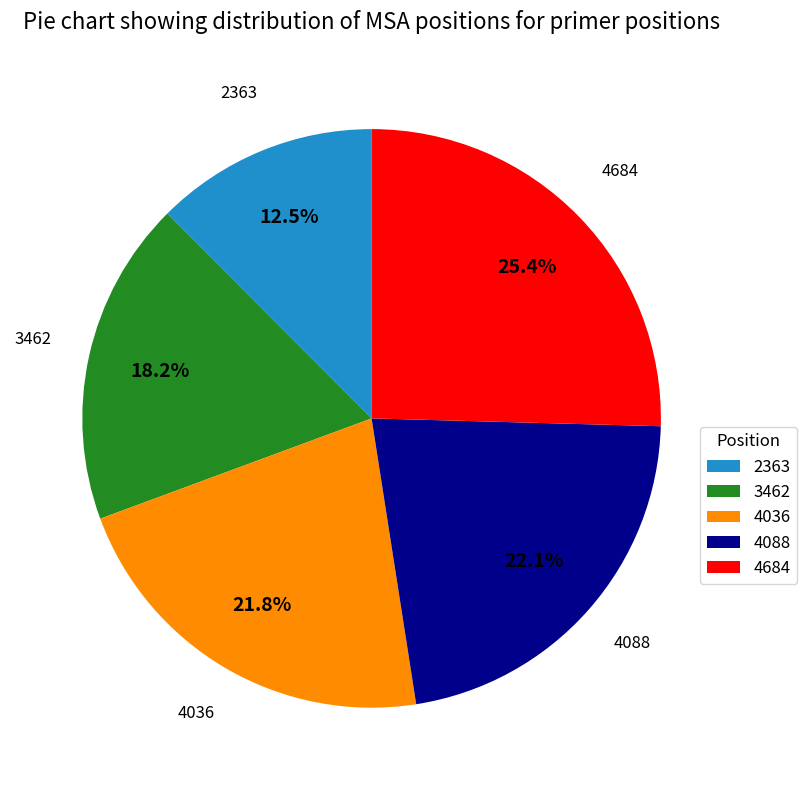

Is there a majority slice in this chart?

No